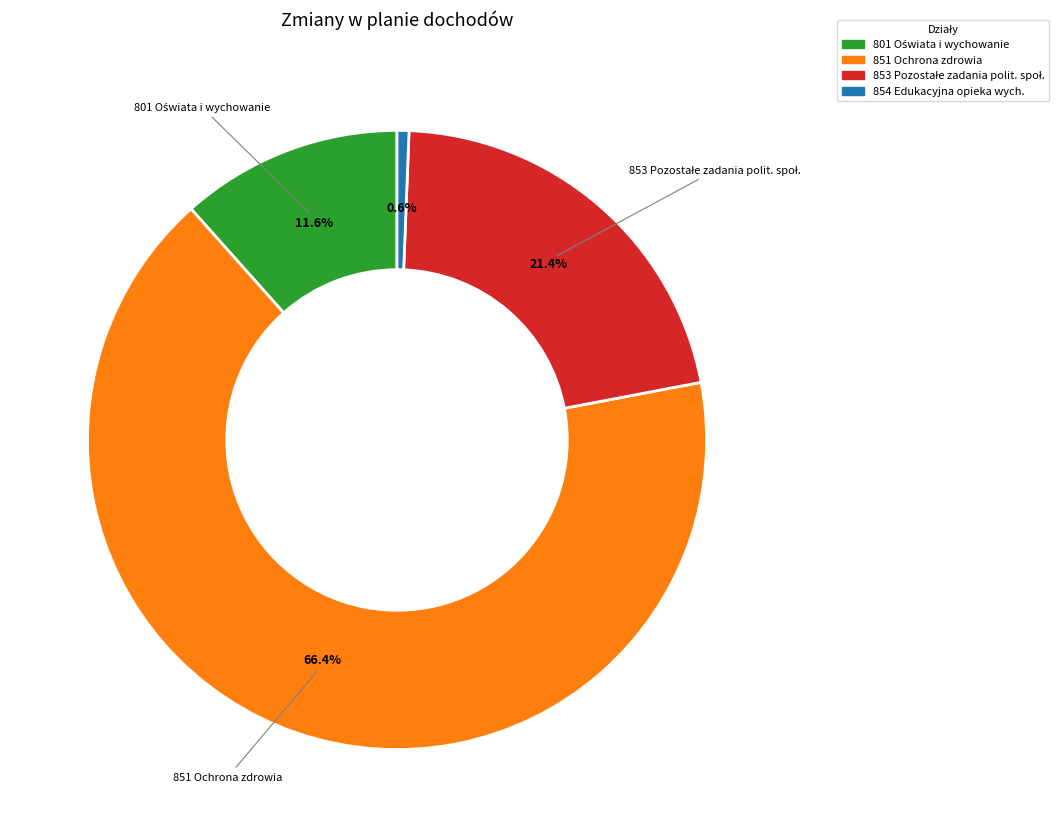

Is there any slice that represents more than half of the pie?

Yes